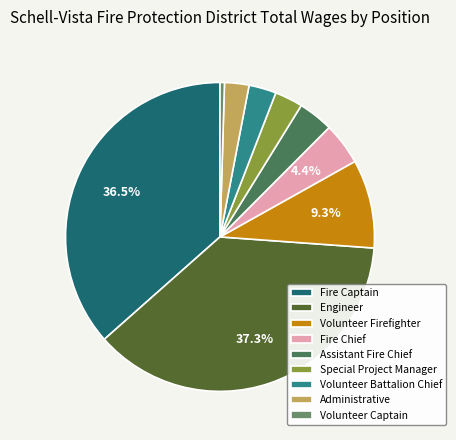

To the nearest percent, what percentage of the pie is Administrative?

3%